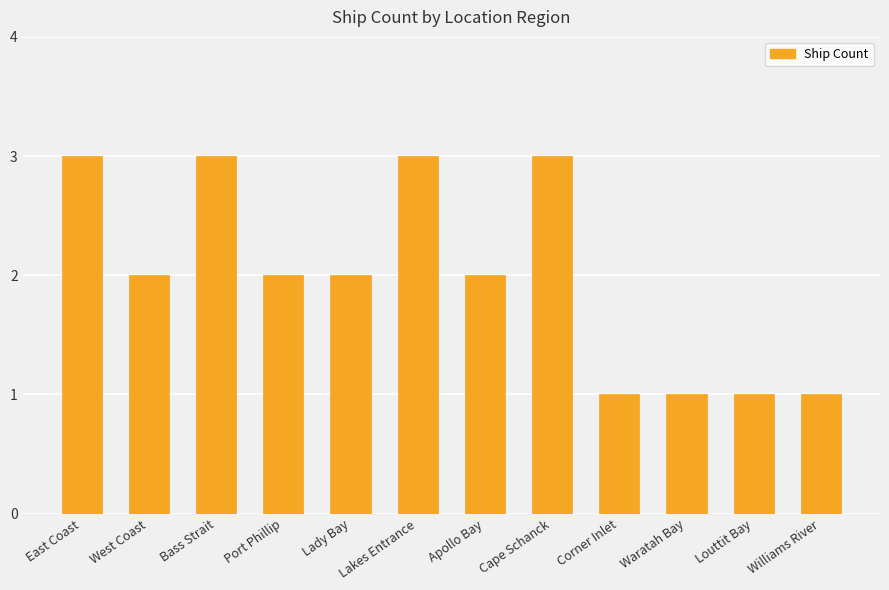

What is the change in value from Lady Bay to Williams River?

-1